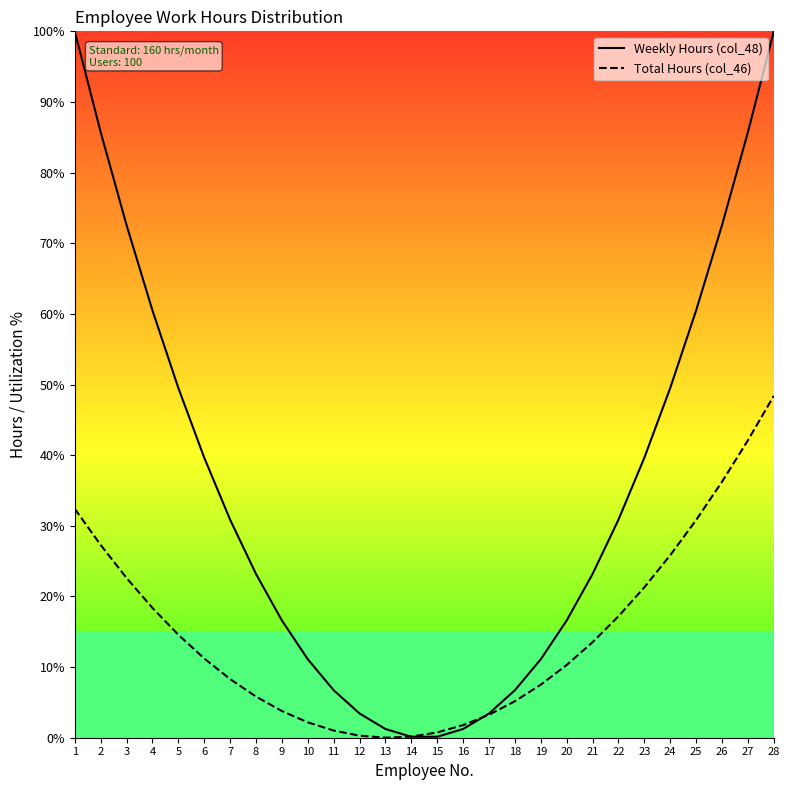

Rank the series at 10 from lowest to highest value.

Total Hours (col_46), Weekly Hours (col_48)